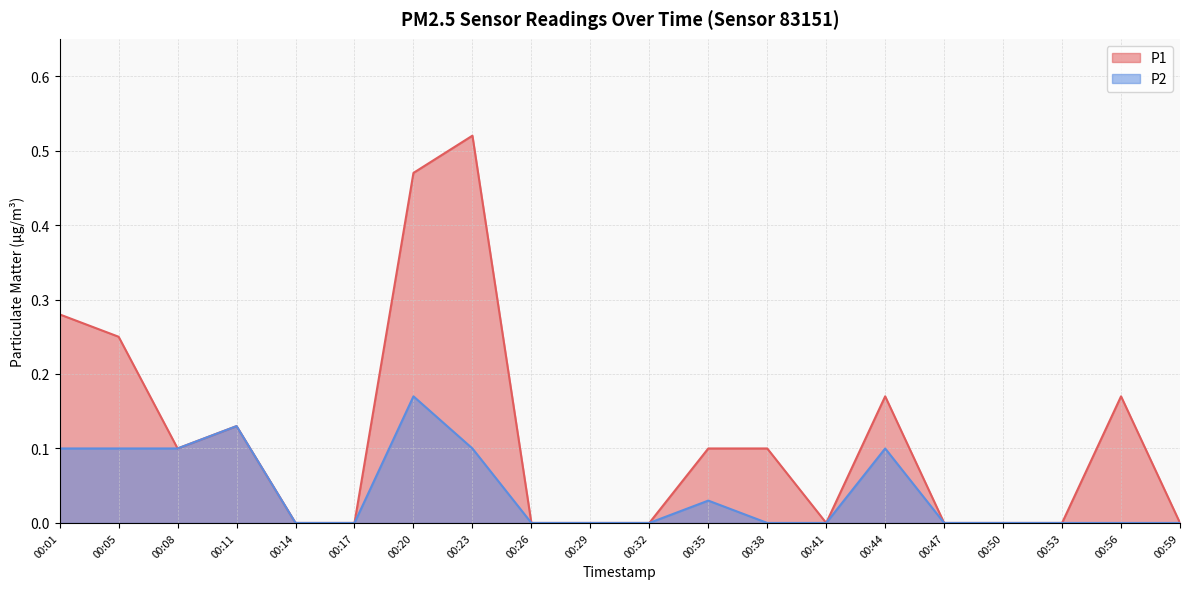

Reading left to right, what are all the values shown in this chart?

P1: 00:01=0.3	00:05=0.2	00:08=0.1	00:11=0.1	00:14=0.0	00:17=0.0	00:20=0.5	00:23=0.5	00:26=0.0	00:29=0.0	00:32=0.0	00:35=0.1	00:38=0.1	00:41=0.0	00:44=0.2	00:47=0.0	00:50=0.0	00:53=0.0	00:56=0.2	00:59=0.0
P2: 00:01=0.1	00:05=0.1	00:08=0.1	00:11=0.1	00:14=0.0	00:17=0.0	00:20=0.2	00:23=0.1	00:26=0.0	00:29=0.0	00:32=0.0	00:35=0.0	00:38=0.0	00:41=0.0	00:44=0.1	00:47=0.0	00:50=0.0	00:53=0.0	00:56=0.0	00:59=0.0